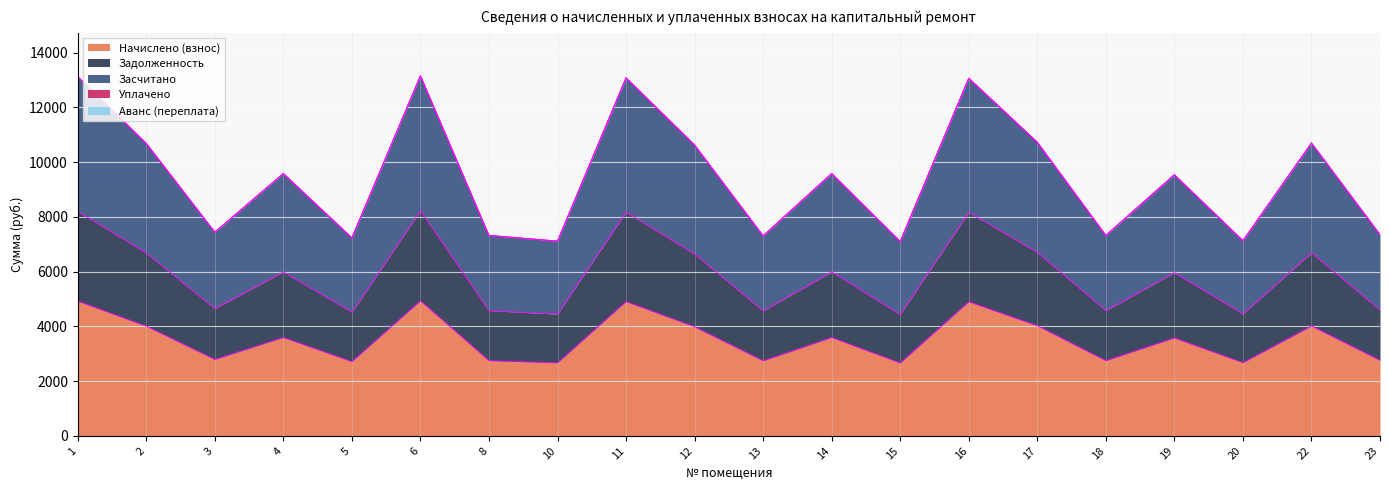

At which label does Засчитано first exceed 9582?

1